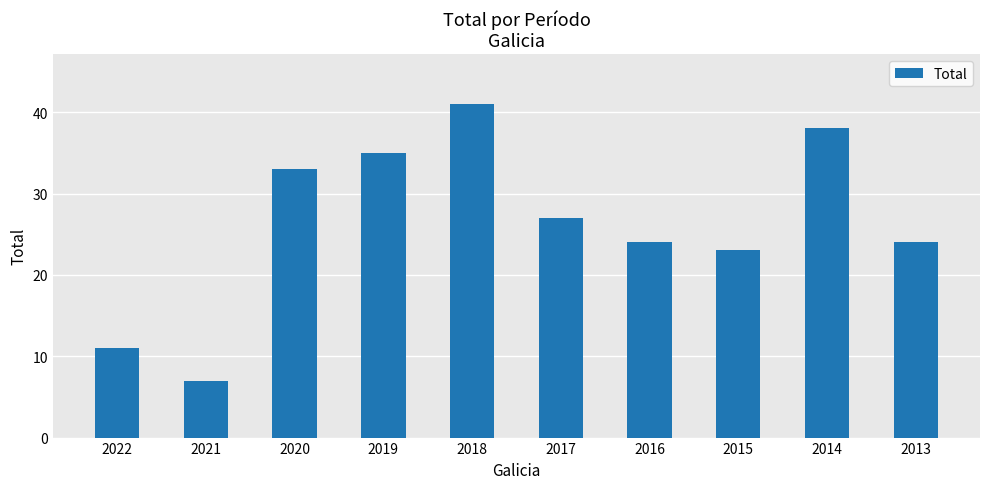

Between 2018 and 2021, which is larger?

2018